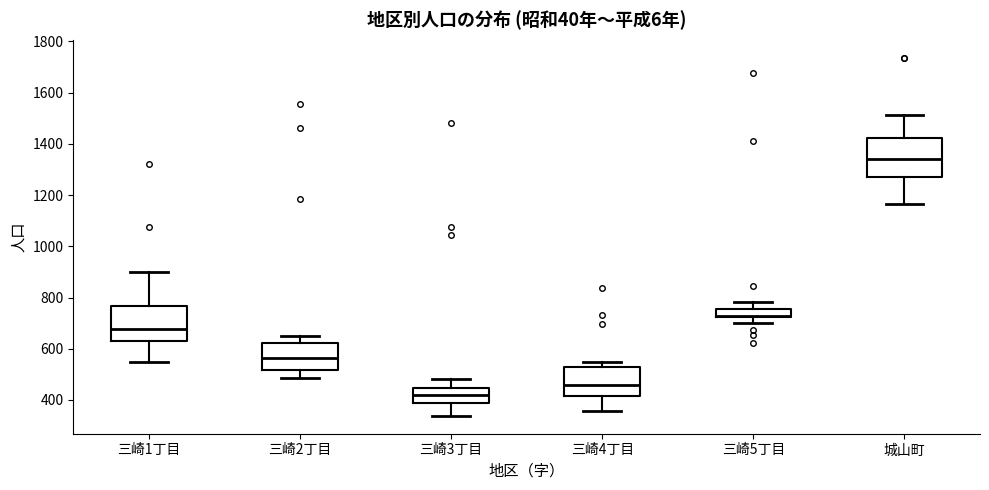

Reading left to right, read every box against the y-axis: the position of its median line, the range the box covers, and the ends of its whiskers. The values are not printed on the chart, so give them approximately, as read against the axis.

三崎1丁目: median 680, box 640 to 760, whiskers 540 to 900
三崎2丁目: median 560, box 520 to 620, whiskers 480 to 640
三崎3丁目: median 420, box 380 to 440, whiskers 340 to 480
三崎4丁目: median 460, box 420 to 520, whiskers 360 to 560
三崎5丁目: median 720 (just above the box's lower edge), box 720 to 760, whiskers 700 to 780
城山町: median 1340, box 1280 to 1420, whiskers 1160 to 1520